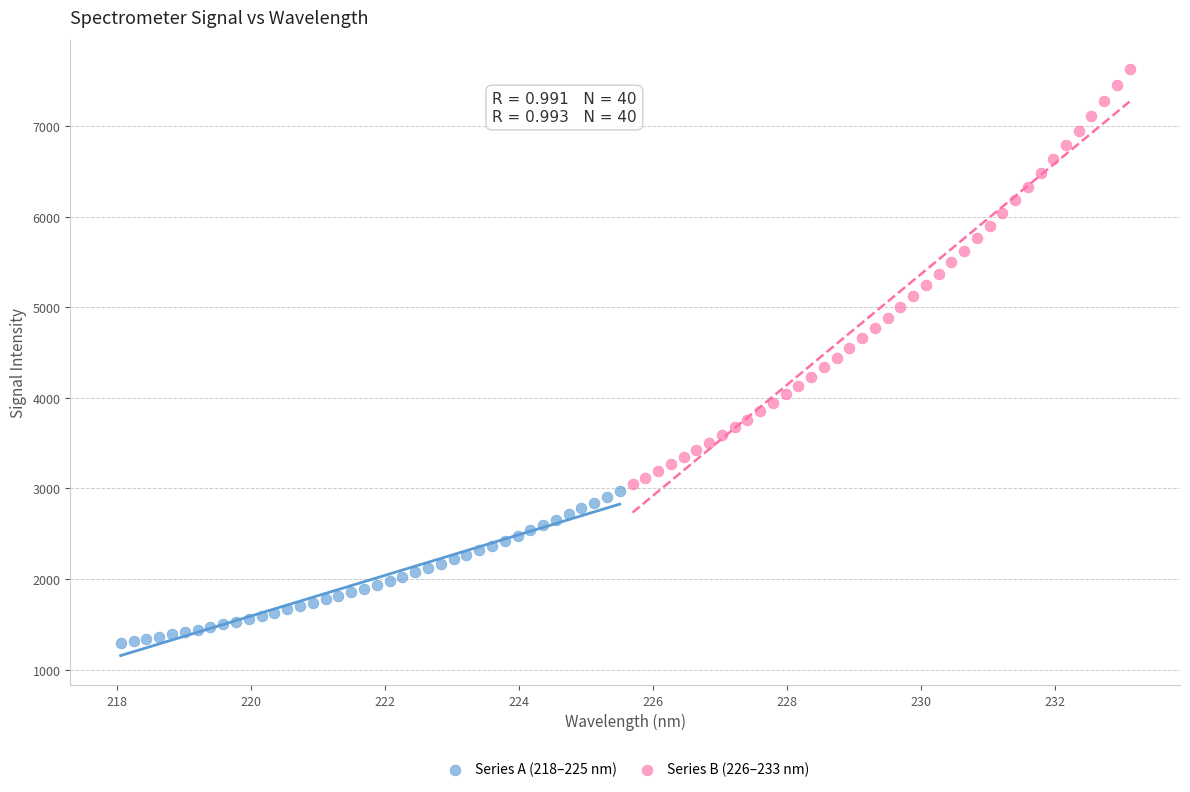

Which series has the widest spread of Y values?

Series B (226–233 nm)